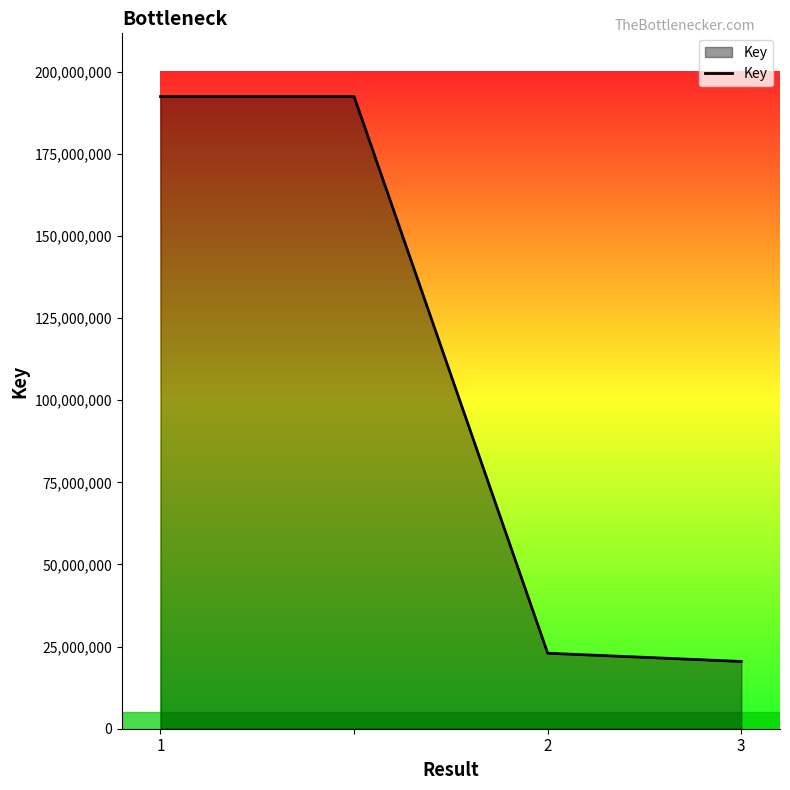

True or false: the data has more than 1 interior local peaks.

False